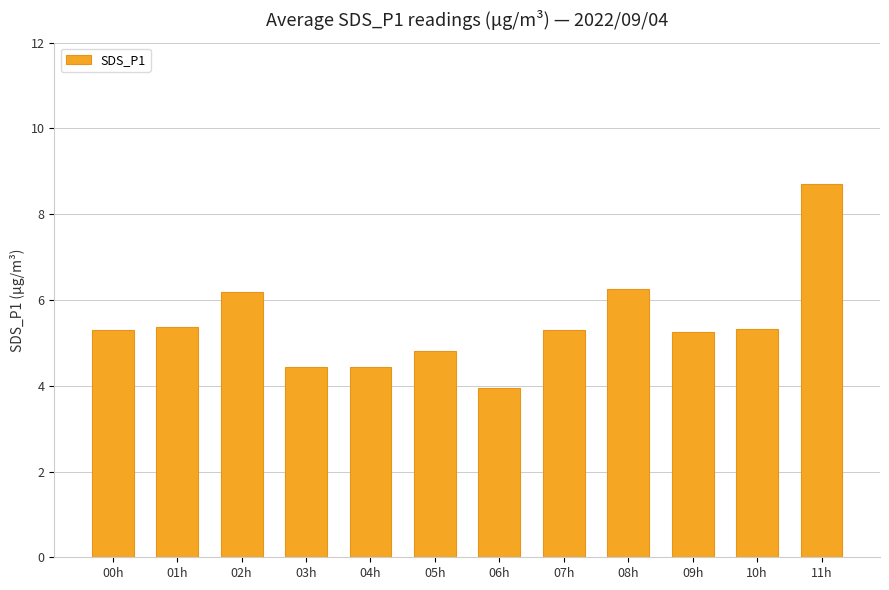

At which category does the chart reach its minimum across all series?

06h